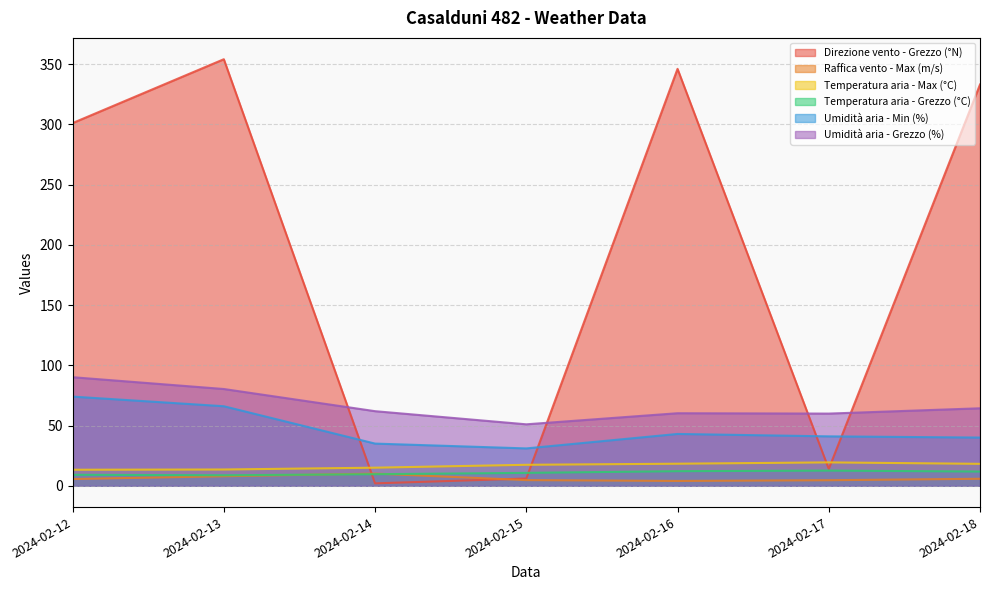

Reading left to right, transcribe all the data shown in this chart.

Direzione vento - Grezzo (°N): 2024-02-12=301.0	2024-02-13=354.0	2024-02-14=2.0	2024-02-15=6.0	2024-02-16=346.0	2024-02-17=14.0	2024-02-18=333.0
Raffica vento - Max (m/s): 2024-02-12=5.6	2024-02-13=7.9	2024-02-14=10.1	2024-02-15=4.7	2024-02-16=4.0	2024-02-17=4.6	2024-02-18=5.8
Temperatura aria - Max (°C): 2024-02-12=13.3	2024-02-13=13.5	2024-02-14=15.0	2024-02-15=17.4	2024-02-16=18.3	2024-02-17=19.4	2024-02-18=18.2
Temperatura aria - Grezzo (°C): 2024-02-12=9.1	2024-02-13=8.7	2024-02-14=9.6	2024-02-15=10.7	2024-02-16=12.1	2024-02-17=12.6	2024-02-18=11.8
Umidità aria - Min (%): 2024-02-12=74.0	2024-02-13=66.0	2024-02-14=35.0	2024-02-15=31.0	2024-02-16=43.0	2024-02-17=41.0	2024-02-18=40.0
Umidità aria - Grezzo (%): 2024-02-12=90.1	2024-02-13=80.3	2024-02-14=61.9	2024-02-15=51.0	2024-02-16=60.2	2024-02-17=59.9	2024-02-18=64.3